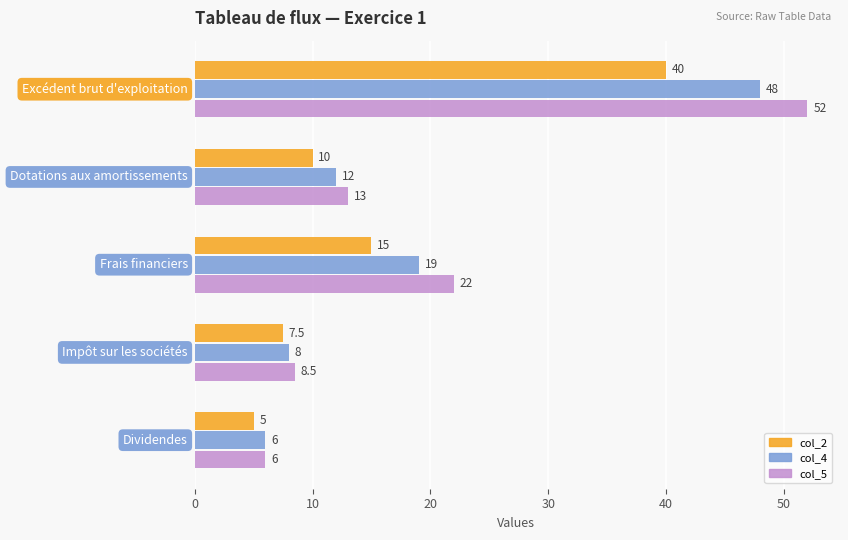

How many data points in col_2 are less than 10?

2